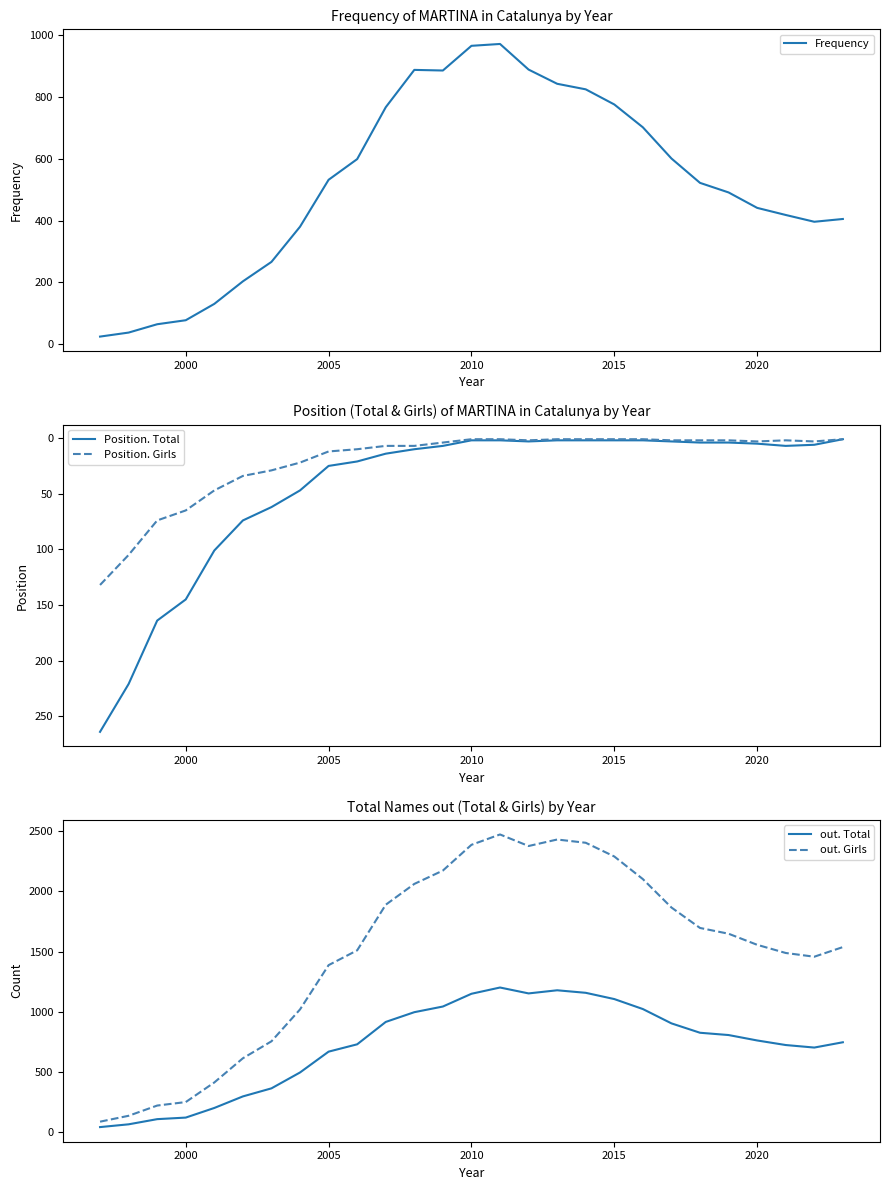

What is the sum of all Position. Girls values?

571